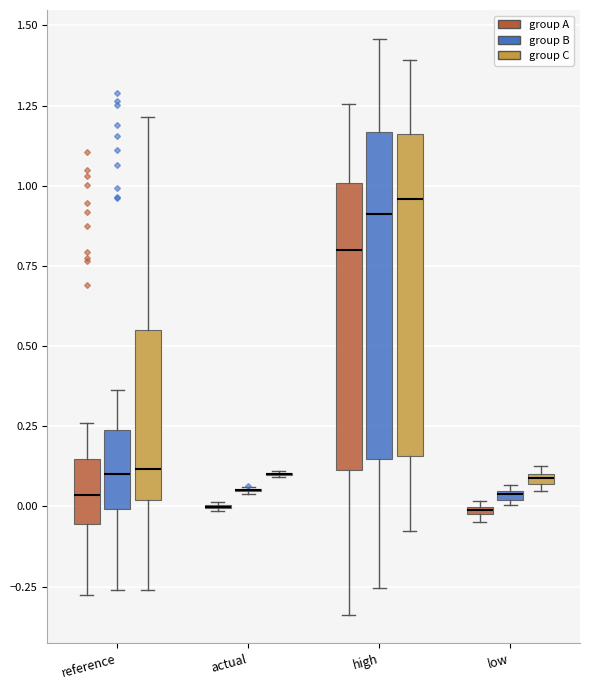

Where is the lower edge of the box for low (group B) on the y-axis? The values are not printed on the chart, so give them approximately, as read against the axis.

0.00